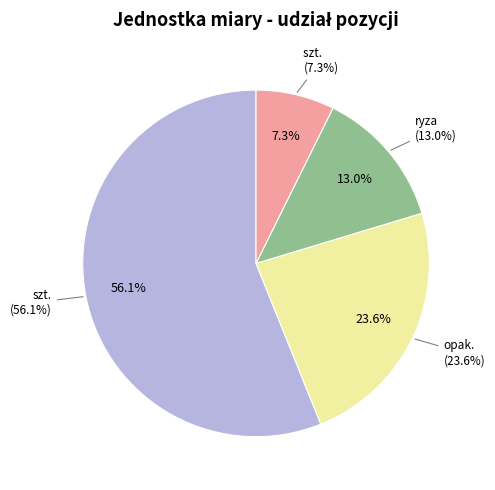

Is there a majority slice in this chart?

Yes